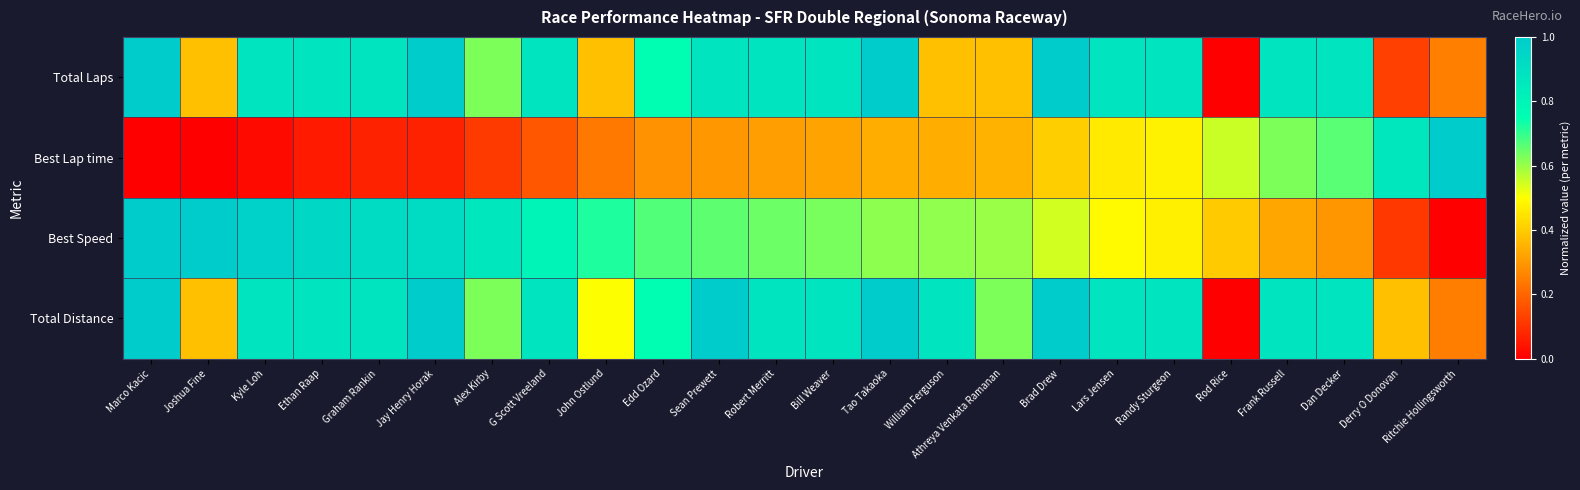

Reading left to right, list all the values displayed in this chart.

Total Laps: Marco Kacic=1.0	Joshua Fine=0.4	Kyle Loh=0.9	Ethan Raap=0.9	Graham Rankin=0.9	Jay Henry Horak=1.0	Alex Kirby=0.6	G Scott Vreeland=0.9	John Ostlund=0.4	Edd Ozard=0.8	Sean Prewett=0.9	Robert Merritt=0.9	Bill Weaver=0.9	Tao Takaoka=1.0	William Ferguson=0.4	Athreya Venkata Ramanan=0.4	Brad Drew=1.0	Lars Jensen=0.9	Randy Sturgeon=0.9	Rod Rice=0.0	Frank Russell=0.9	Dan Decker=0.9	Derry O Donovan=0.1	Ritchie Hollingsworth=0.2
Best Lap time: Marco Kacic=0.0	Joshua Fine=0.0	Kyle Loh=0.0	Ethan Raap=0.1	Graham Rankin=0.1	Jay Henry Horak=0.1	Alex Kirby=0.1	G Scott Vreeland=0.2	John Ostlund=0.2	Edd Ozard=0.3	Sean Prewett=0.3	Robert Merritt=0.3	Bill Weaver=0.3	Tao Takaoka=0.3	William Ferguson=0.3	Athreya Venkata Ramanan=0.4	Brad Drew=0.4	Lars Jensen=0.5	Randy Sturgeon=0.5	Rod Rice=0.6	Frank Russell=0.6	Dan Decker=0.7	Derry O Donovan=0.9	Ritchie Hollingsworth=1.0
Best Speed: Marco Kacic=1.0	Joshua Fine=1.0	Kyle Loh=1.0	Ethan Raap=0.9	Graham Rankin=0.9	Jay Henry Horak=0.9	Alex Kirby=0.9	G Scott Vreeland=0.8	John Ostlund=0.7	Edd Ozard=0.7	Sean Prewett=0.7	Robert Merritt=0.6	Bill Weaver=0.6	Tao Takaoka=0.6	William Ferguson=0.6	Athreya Venkata Ramanan=0.6	Brad Drew=0.5	Lars Jensen=0.5	Randy Sturgeon=0.5	Rod Rice=0.4	Frank Russell=0.3	Dan Decker=0.3	Derry O Donovan=0.1	Ritchie Hollingsworth=0.0
Total Distance: Marco Kacic=1.0	Joshua Fine=0.4	Kyle Loh=0.9	Ethan Raap=0.9	Graham Rankin=0.9	Jay Henry Horak=1.0	Alex Kirby=0.6	G Scott Vreeland=0.9	John Ostlund=0.5	Edd Ozard=0.8	Sean Prewett=1.0	Robert Merritt=0.9	Bill Weaver=0.9	Tao Takaoka=1.0	William Ferguson=0.9	Athreya Venkata Ramanan=0.6	Brad Drew=1.0	Lars Jensen=0.9	Randy Sturgeon=0.9	Rod Rice=0.0	Frank Russell=0.9	Dan Decker=0.9	Derry O Donovan=0.4	Ritchie Hollingsworth=0.2